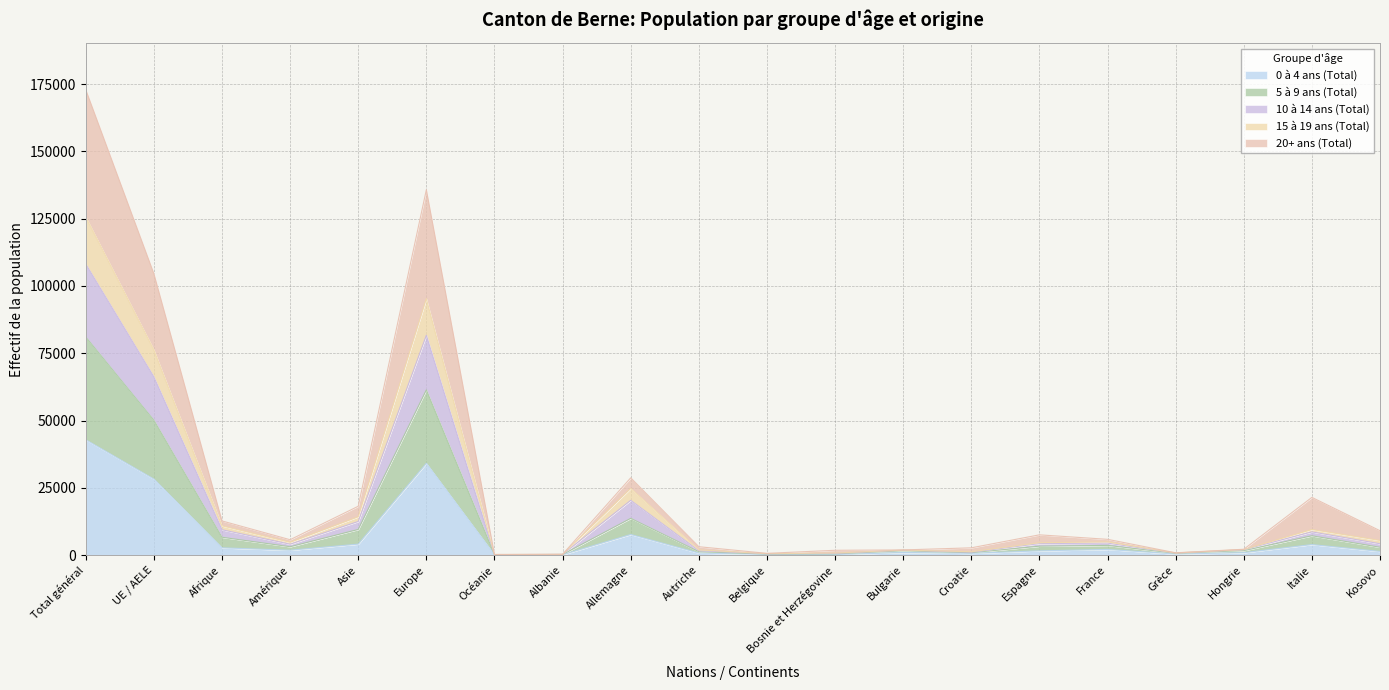

What are all the series names shown in the legend?

0 à 4 ans (Total), 5 à 9 ans (Total), 10 à 14 ans (Total), 15 à 19 ans (Total), 20+ ans (Total)